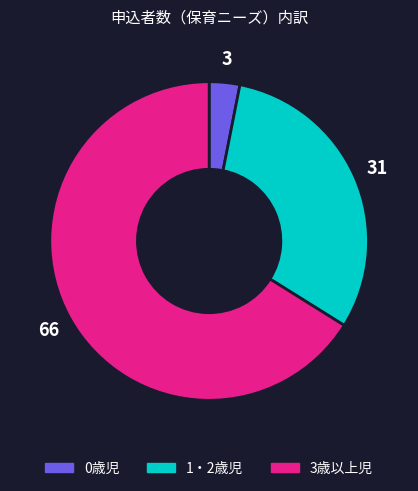

Count the number of slices in the pie.

3